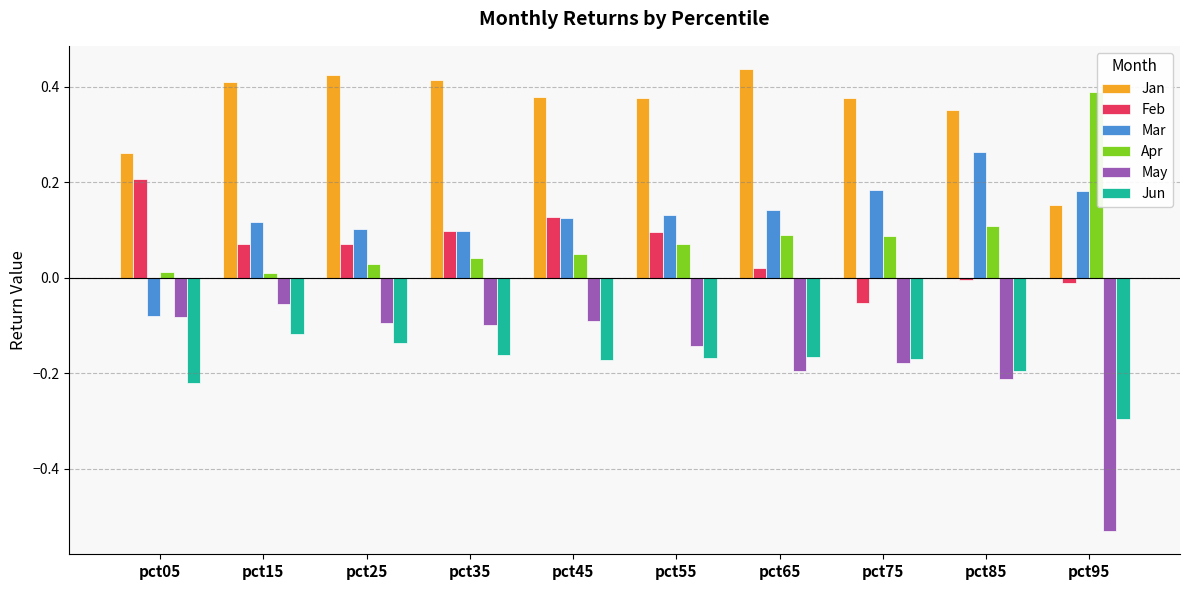

At how many categories does at least one series exceed 0?

10